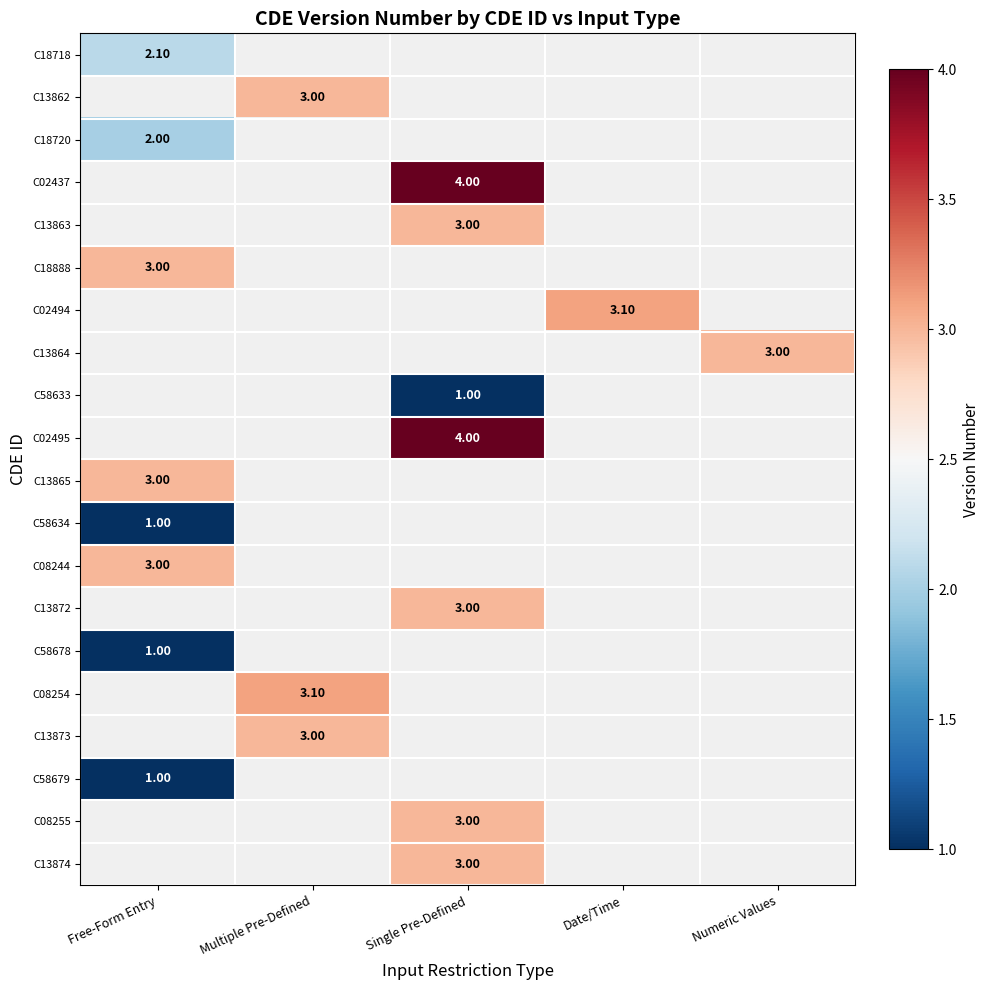

List the labels in order of C13874 value, smallest first.

Free-Form Entry, Multiple Pre-Defined, Single Pre-Defined, Date/Time, Numeric Values